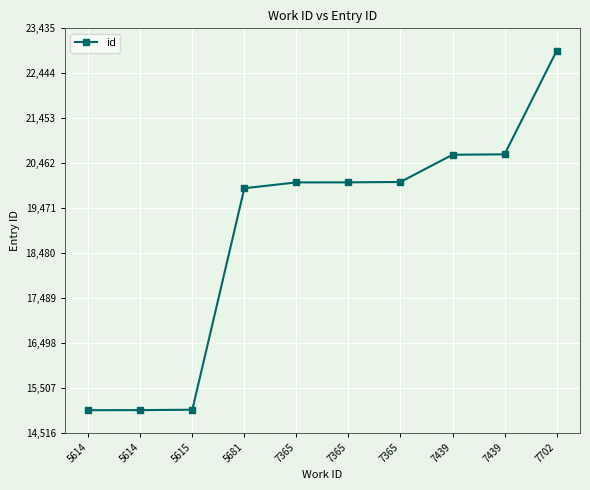

What is the value of the 4th point from the left?

19910